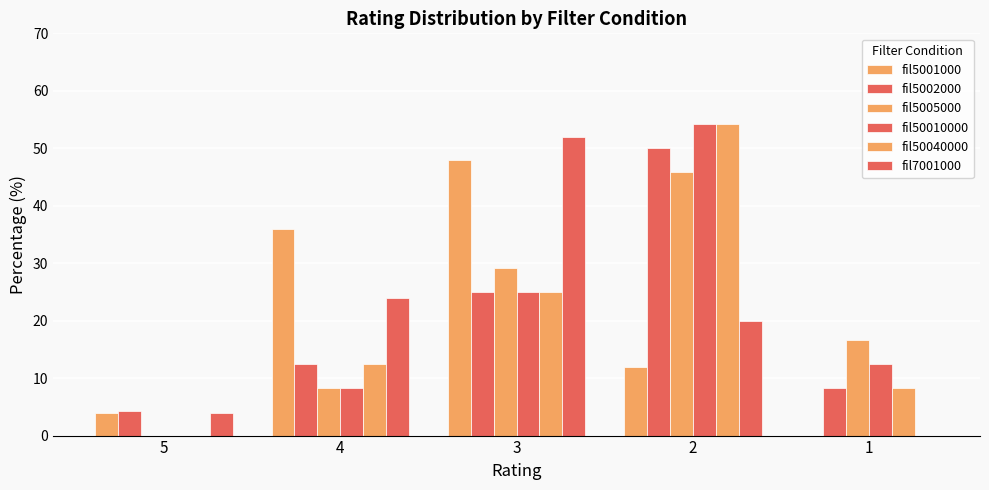

Are the bars horizontal?

No